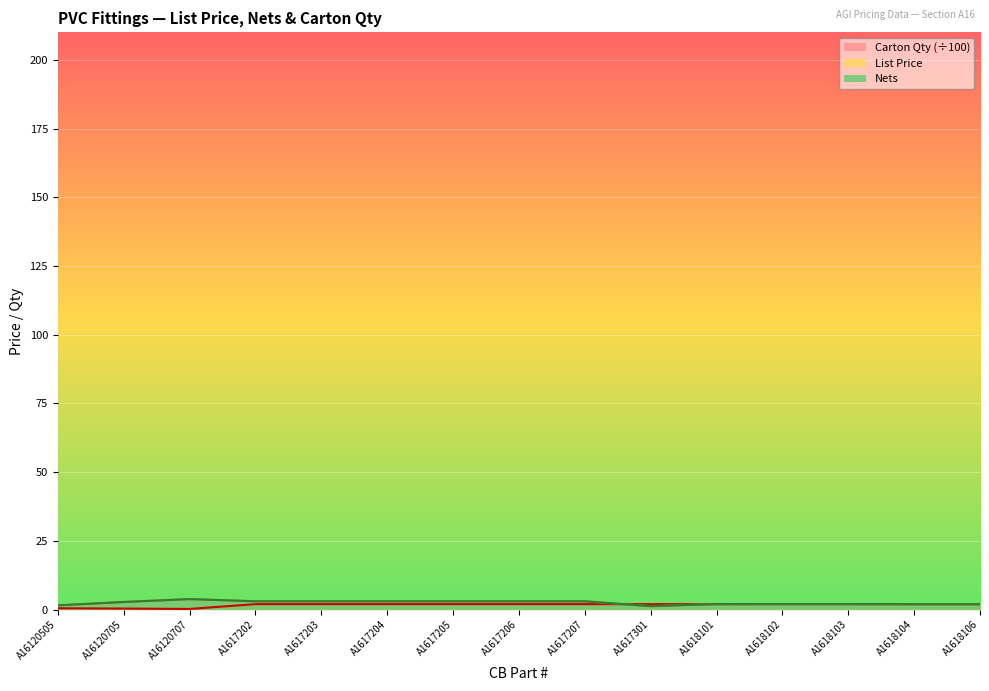

Where is Carton Qty nearest to the value 1?

A16120505